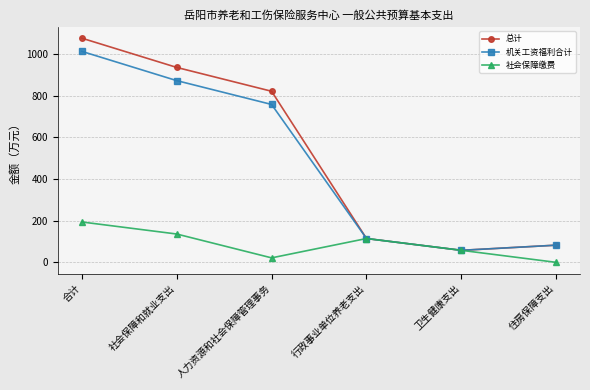

At 合计, list the series in order from smallest to largest.

社会保障缴费, 机关工资福利合计, 总计